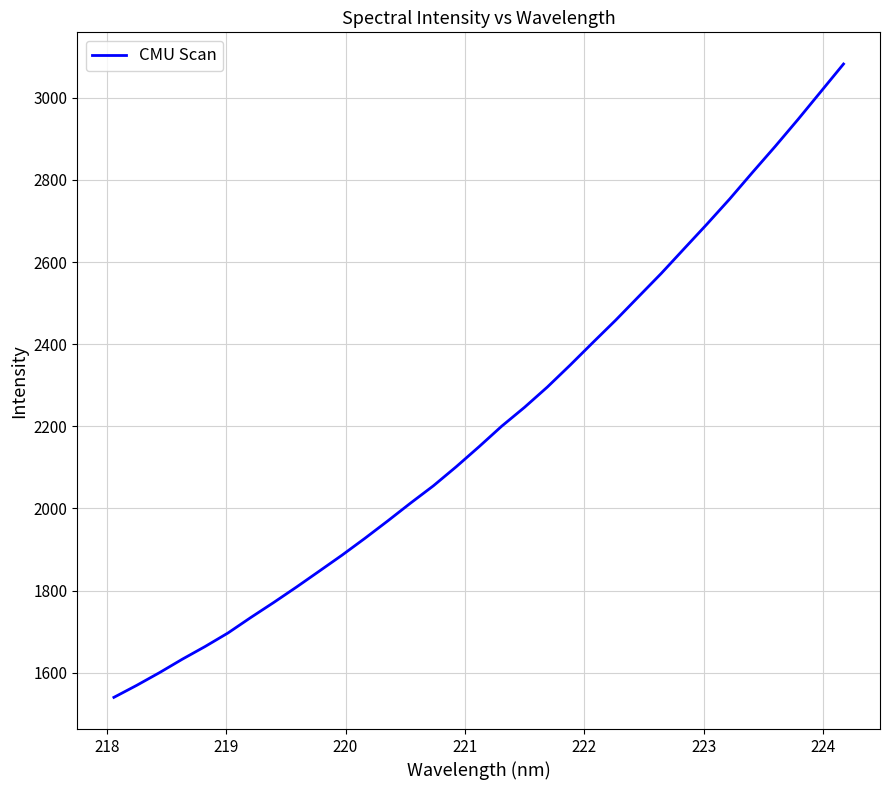

What is the greatest value displayed?

3082.4